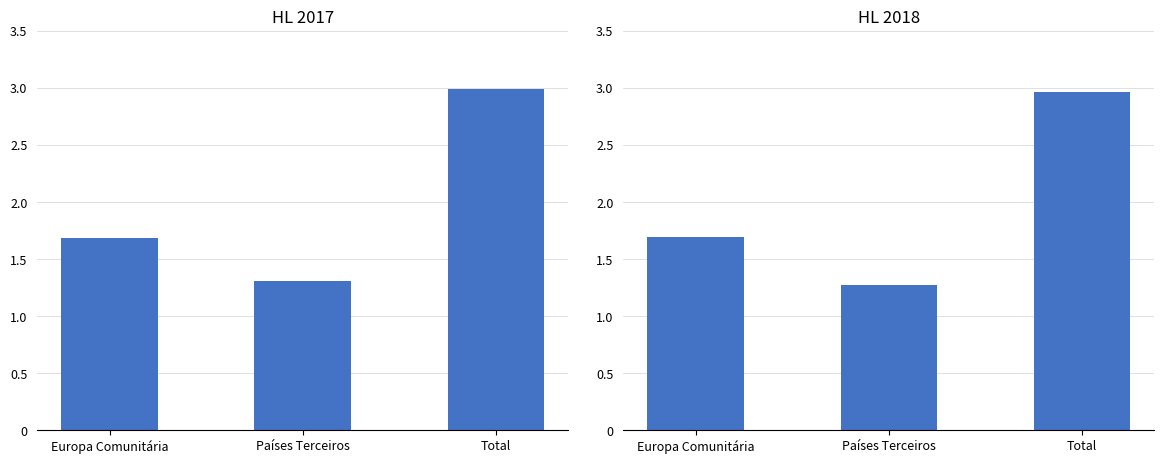

At which category is the sum across all series the highest?

Total